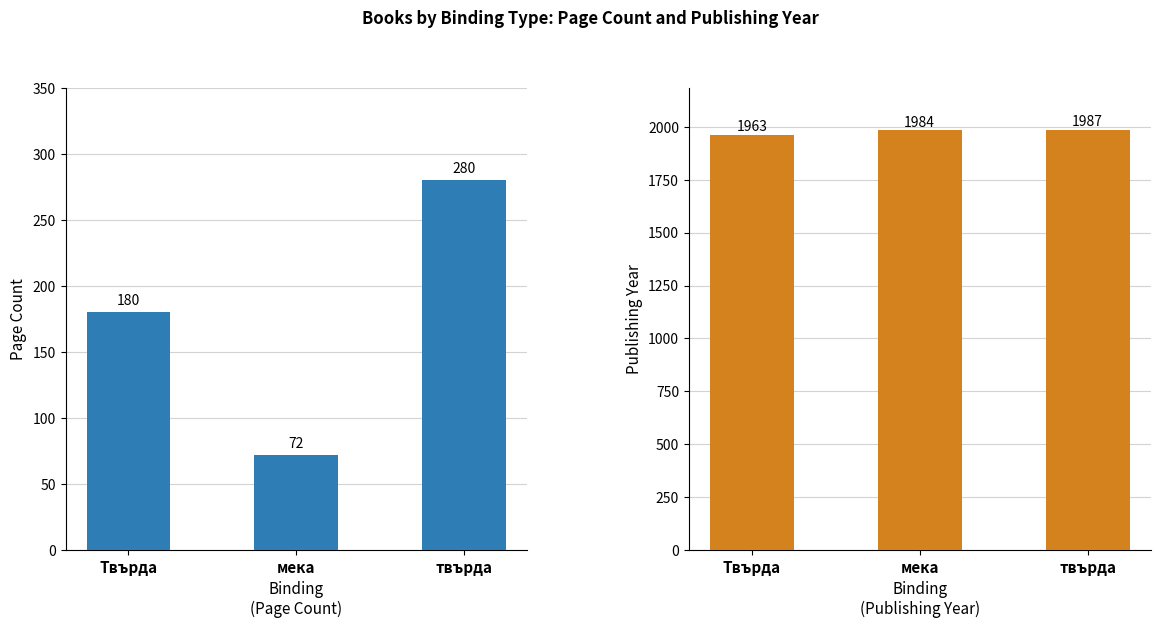

Is it true that pageCount equals 77 at твърда?

False